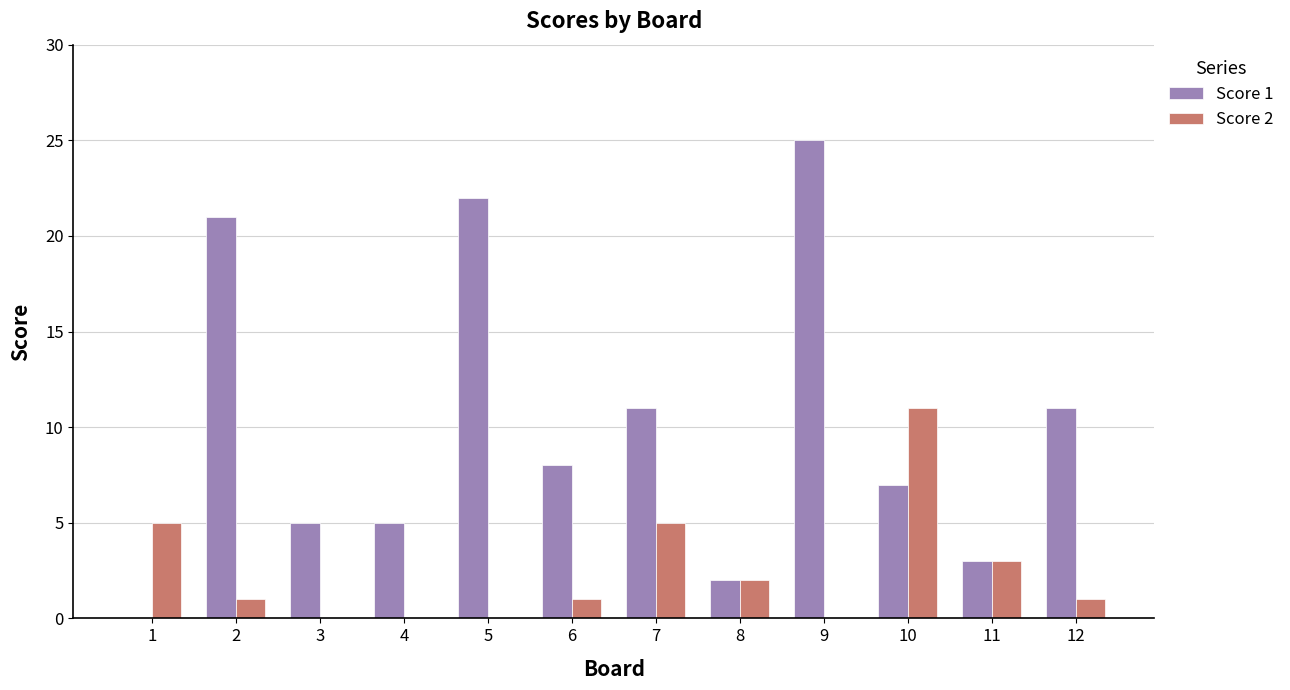

What is the sum of all Score 2 values?

29